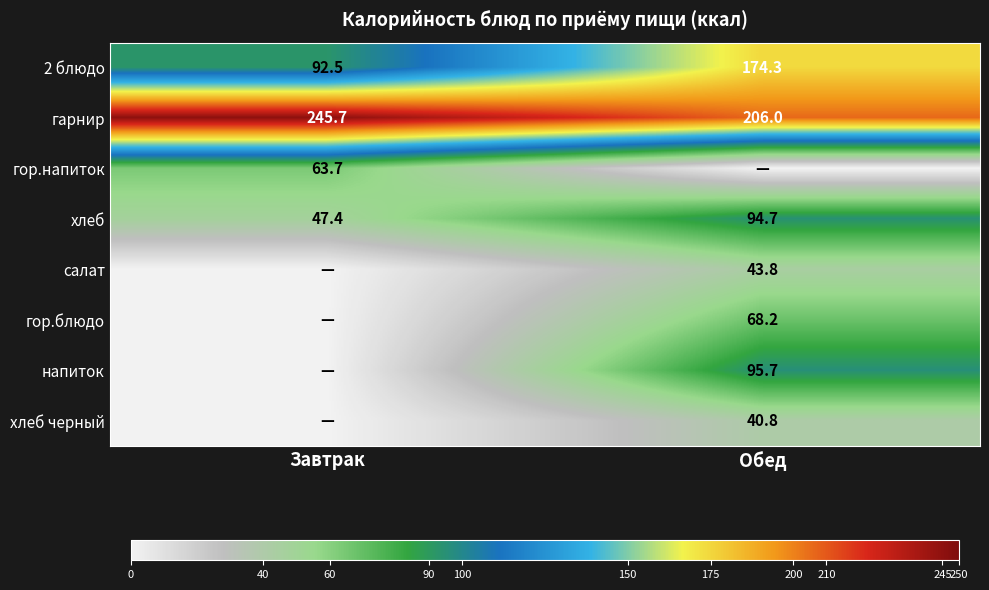

At which category is the sum across all series the highest?

Обед